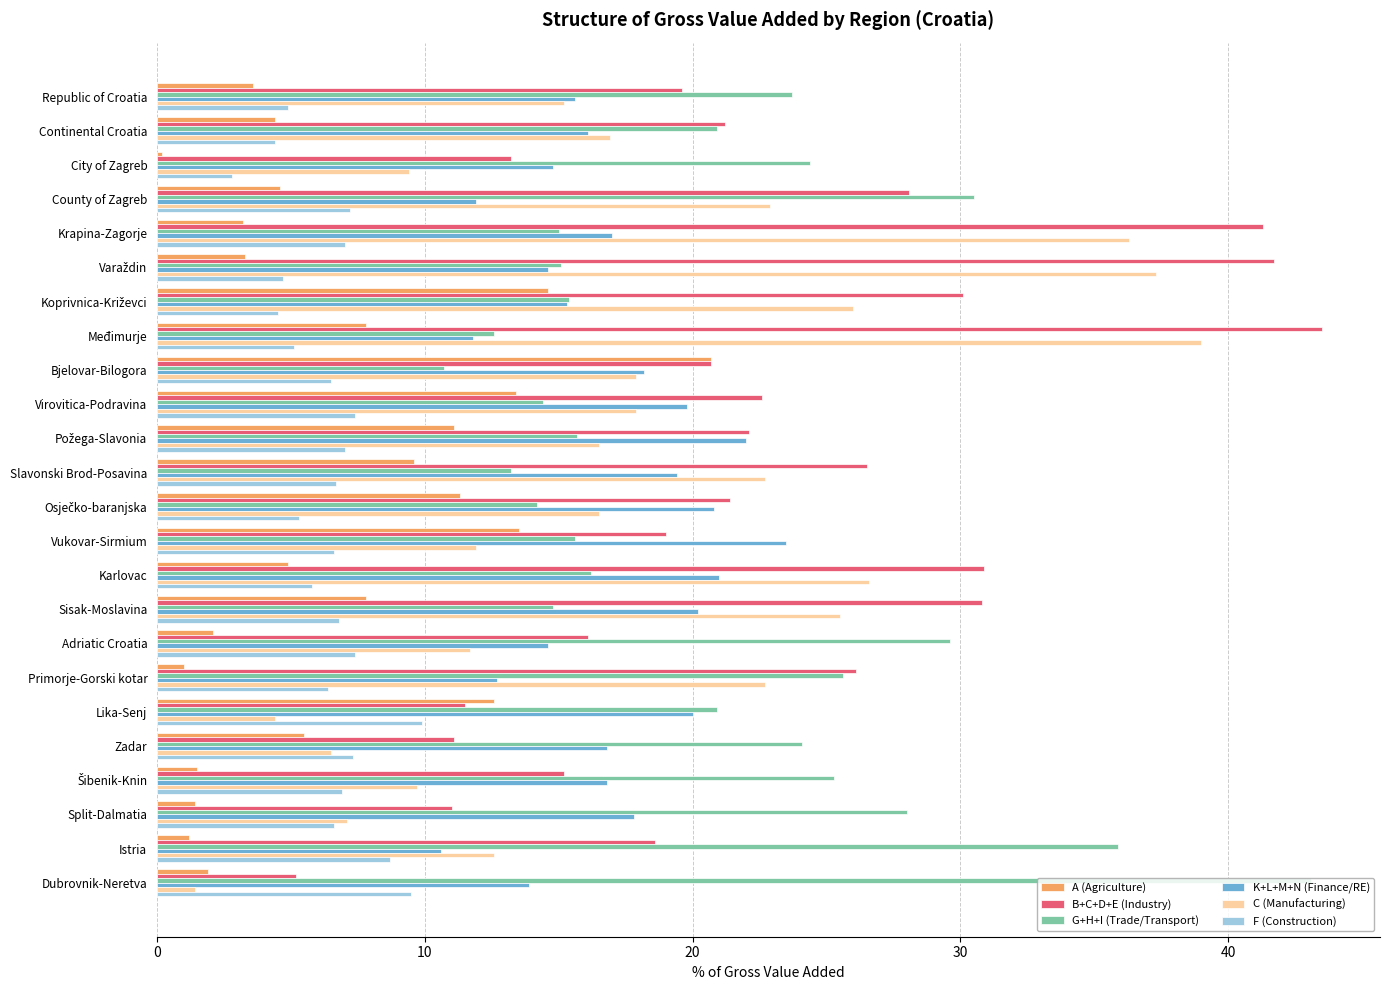

Is it true that A (Agriculture) equals 4.9 at Karlovac?

True